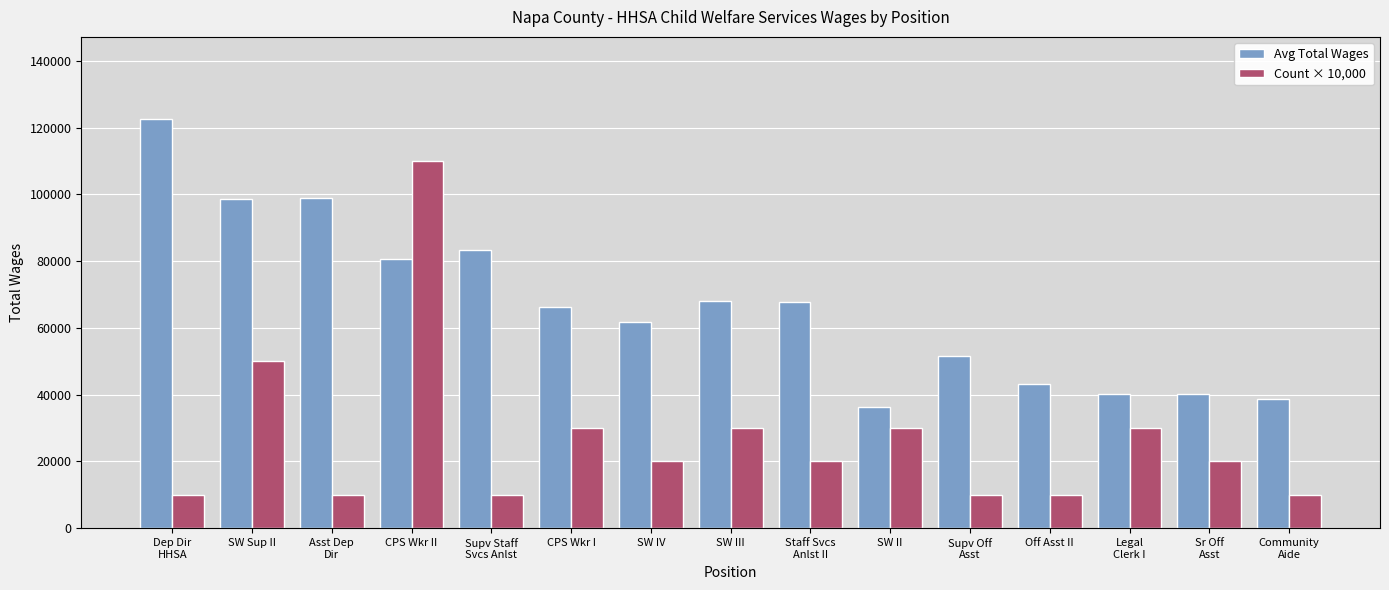

What position from the left is SW III?

8